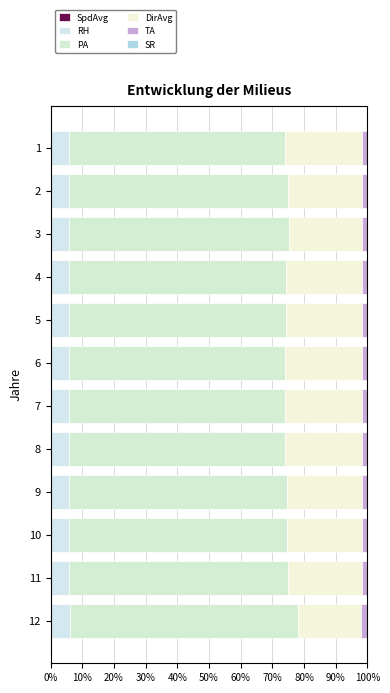

Reading left to right, transcribe all the data shown in this chart.

SpdAvg: 0.0	0.0	0.0	0.0	0.0	0.0	0.0	0.0	0.0	0.0	0.0	0.0
RH: 5.8	5.9	5.9	5.9	5.8	5.8	5.8	5.8	5.9	5.8	5.9	6.1
PA: 68.2	68.9	69.3	68.6	68.5	68.3	68.3	68.3	68.9	68.6	69.2	71.9
DirAvg: 24.1	23.4	23.0	23.8	23.8	24.1	24.1	24.1	23.4	23.7	23.1	20.0
TA: 1.8	1.8	1.8	1.8	1.8	1.8	1.8	1.8	1.8	1.8	1.8	1.9
SR: 0.0	0.0	0.0	0.0	0.0	0.0	0.0	0.0	0.0	0.0	0.0	0.0